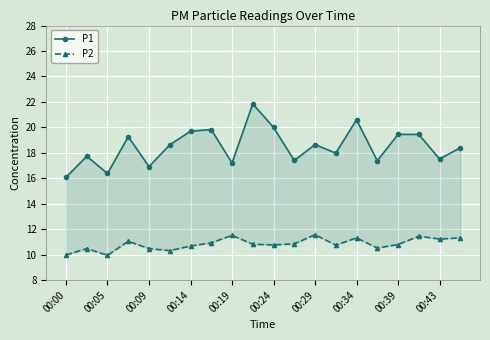

Rank the series by their average value, from lowest to highest.

P2, P1